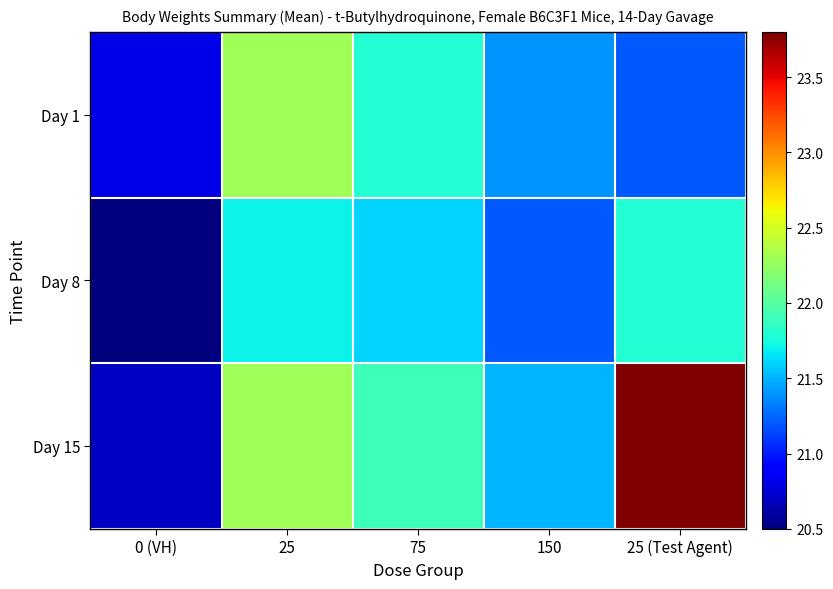

What is the minimum value shown in the chart?

20.5